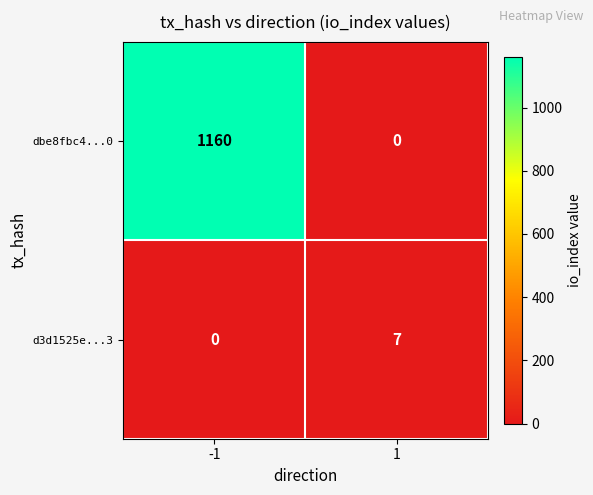

Between -1 and 1, which series saw the biggest shift?

dbe8fbc4...0